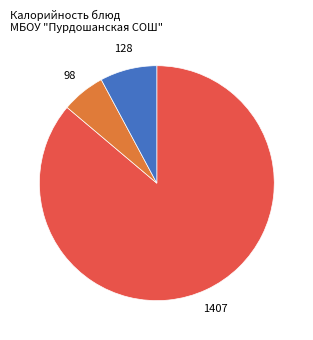

Is there any slice that represents more than half of the pie?

Yes